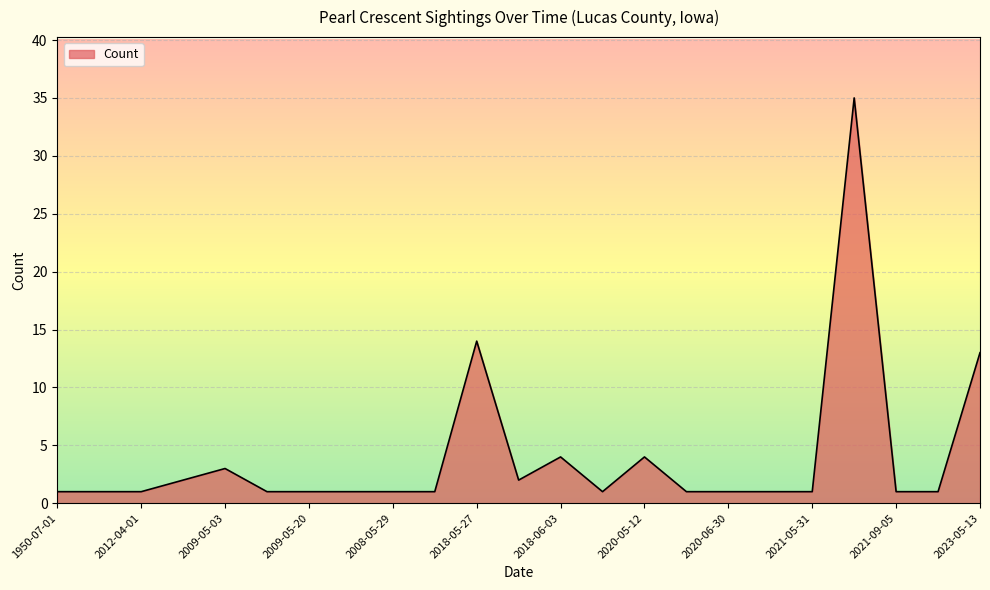

What is the maximum value shown in the chart?

35